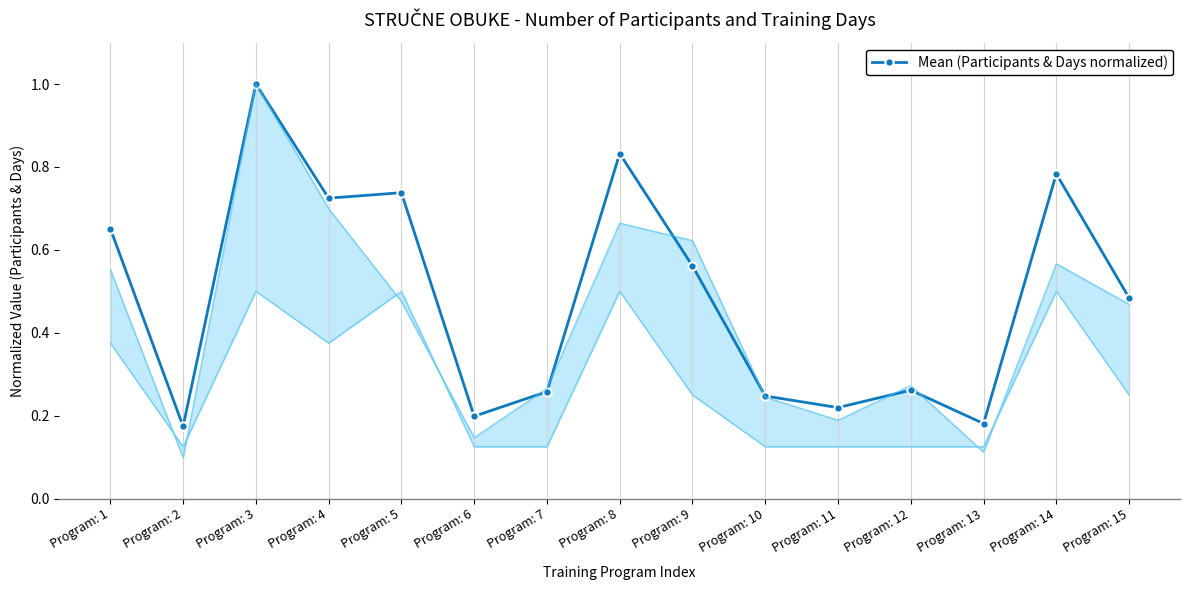

The chart shows a value of 0.3 at Program: 11. True or false?

False